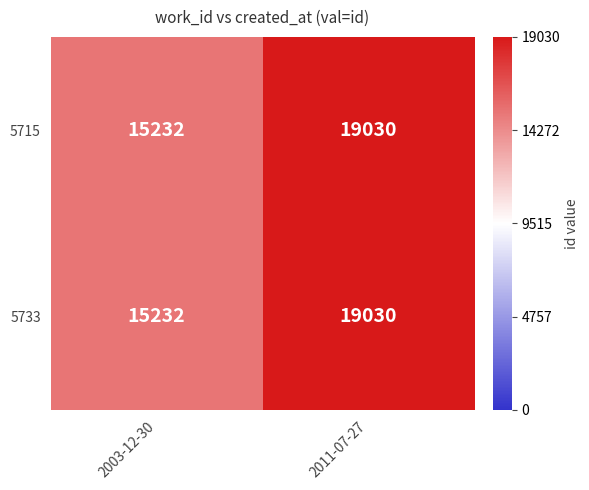

Reading left to right, list all the values displayed in this chart.

5715: 2003-12-30=15232	2011-07-27=19030
5733: 2003-12-30=15232	2011-07-27=19030